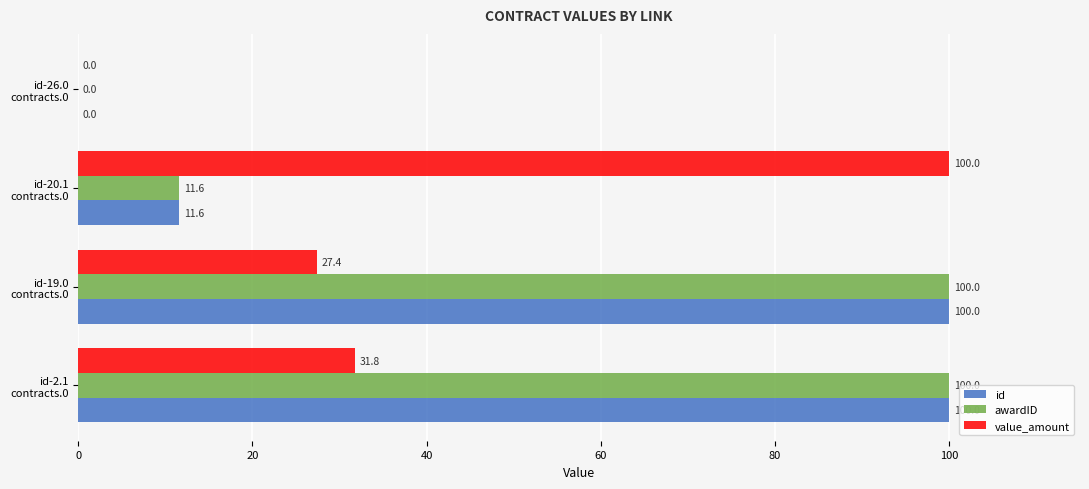

What is the sum of all id values?

211.6